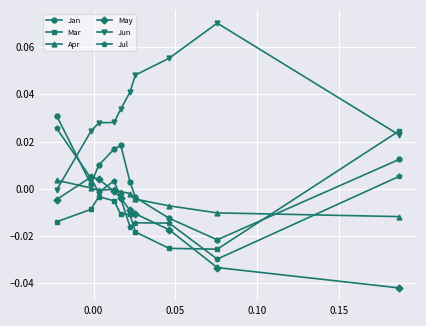

True or false: Jun has more than 0 points higher than both neighbors.

True